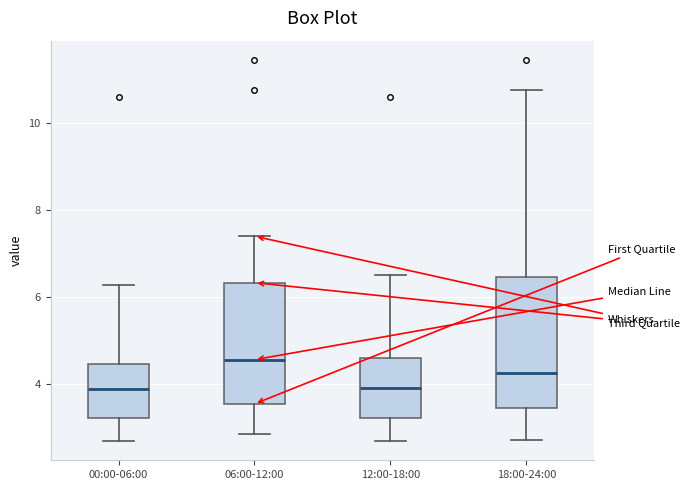

Comparing the boxes themselves (not the whiskers), which one is the tallest?

18:00-24:00